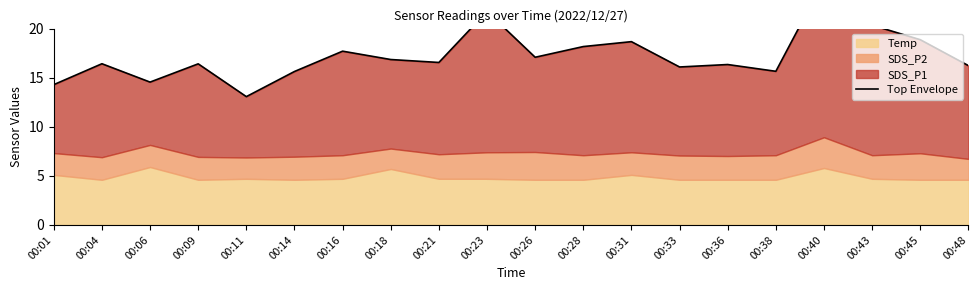

Is it true that the value at 00:01 is 2.9?

False